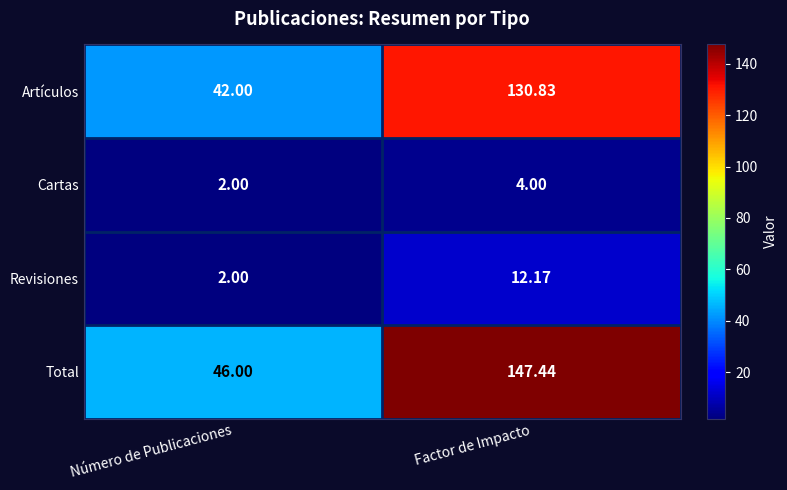

What is the difference between the highest and lowest values at Número de Publicaciones?

44.0